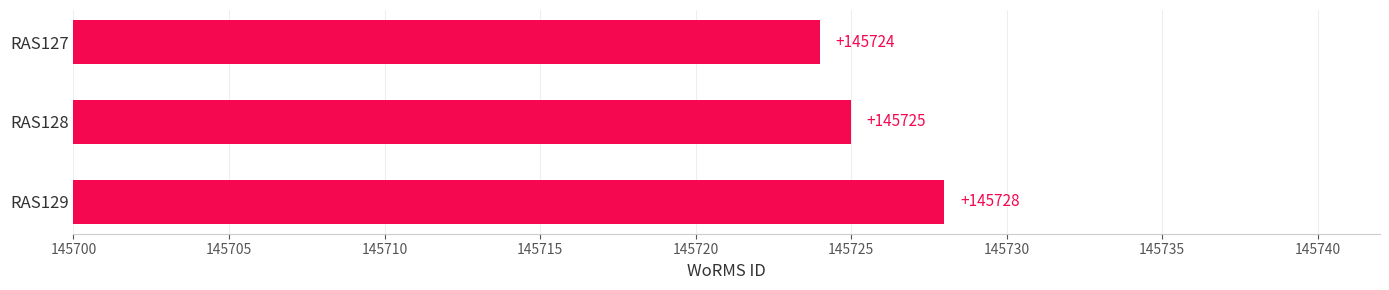

The value at RAS129 is 145728. True or false?

True